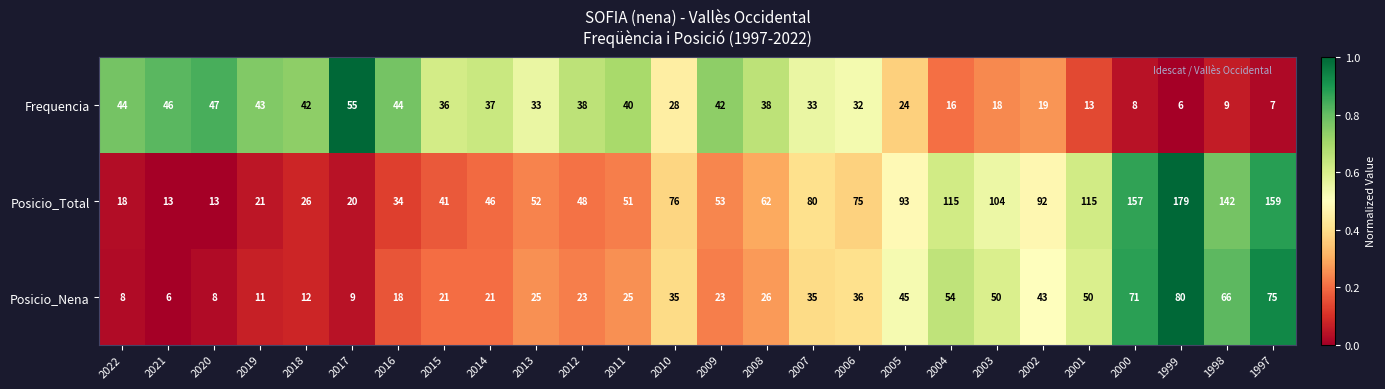

At which category is the sum across all series the highest?

1999